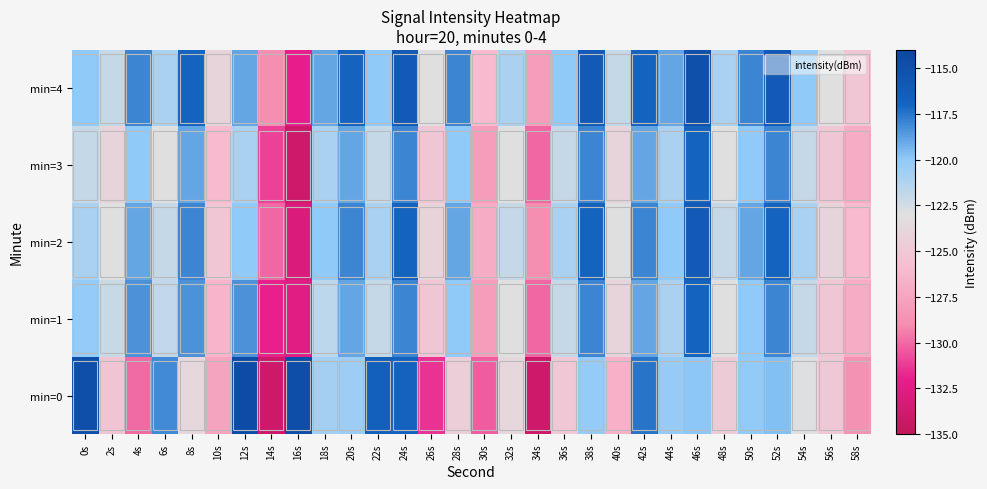

Reading left to right, transcribe all the data shown in this chart.

min=0: 0s=-114.9	2s=-125.2	4s=-129.9	6s=-118.2	8s=-123.7	10s=-127.5	12s=-114.5	14s=-134.0	16s=-114.8	18s=-120.8	20s=-120.5	22s=-116.6	24s=-116.7	26s=-131.4	28s=-124.4	30s=-130.3	32s=-123.7	34s=-134.0	36s=-125.0	38s=-120.2	40s=-126.7	42s=-117.4	44s=-120.3	46s=-120.0	48s=-124.6	50s=-120.1	52s=-119.7	54s=-122.9	56s=-124.9	58s=-128.7
min=1: 0s=-120.2	2s=-122.1	4s=-118.4	6s=-121.9	8s=-118.4	10s=-126.4	12s=-118.4	14s=-131.9	16s=-132.6	18s=-121.7	20s=-119.0	22s=-122.0	24s=-118.0	26s=-125.0	28s=-120.0	30s=-128.0	32s=-123.0	34s=-130.0	36s=-122.0	38s=-118.0	40s=-124.0	42s=-119.0	44s=-121.0	46s=-117.0	48s=-123.0	50s=-120.0	52s=-118.0	54s=-122.0	56s=-125.0	58s=-127.0
min=2: 0s=-121.0	2s=-123.0	4s=-119.0	6s=-122.0	8s=-118.0	10s=-125.0	12s=-120.0	14s=-130.0	16s=-133.0	18s=-120.0	20s=-118.0	22s=-121.0	24s=-117.0	26s=-124.0	28s=-119.0	30s=-127.0	32s=-122.0	34s=-129.0	36s=-121.0	38s=-117.0	40s=-123.0	42s=-118.0	44s=-120.0	46s=-116.0	48s=-122.0	50s=-119.0	52s=-117.0	54s=-121.0	56s=-124.0	58s=-126.0
min=3: 0s=-122.0	2s=-124.0	4s=-120.0	6s=-123.0	8s=-119.0	10s=-126.0	12s=-121.0	14s=-131.0	16s=-134.0	18s=-121.0	20s=-119.0	22s=-122.0	24s=-118.0	26s=-125.0	28s=-120.0	30s=-128.0	32s=-123.0	34s=-130.0	36s=-122.0	38s=-118.0	40s=-124.0	42s=-119.0	44s=-121.0	46s=-117.0	48s=-123.0	50s=-120.0	52s=-118.0	54s=-122.0	56s=-125.0	58s=-127.0
min=4: 0s=-120.0	2s=-122.0	4s=-118.0	6s=-121.0	8s=-117.0	10s=-124.0	12s=-119.0	14s=-129.0	16s=-132.0	18s=-119.0	20s=-117.0	22s=-120.0	24s=-116.0	26s=-123.0	28s=-118.0	30s=-126.0	32s=-121.0	34s=-128.0	36s=-120.0	38s=-116.0	40s=-122.0	42s=-117.0	44s=-119.0	46s=-115.0	48s=-121.0	50s=-118.0	52s=-116.0	54s=-120.0	56s=-123.0	58s=-125.0